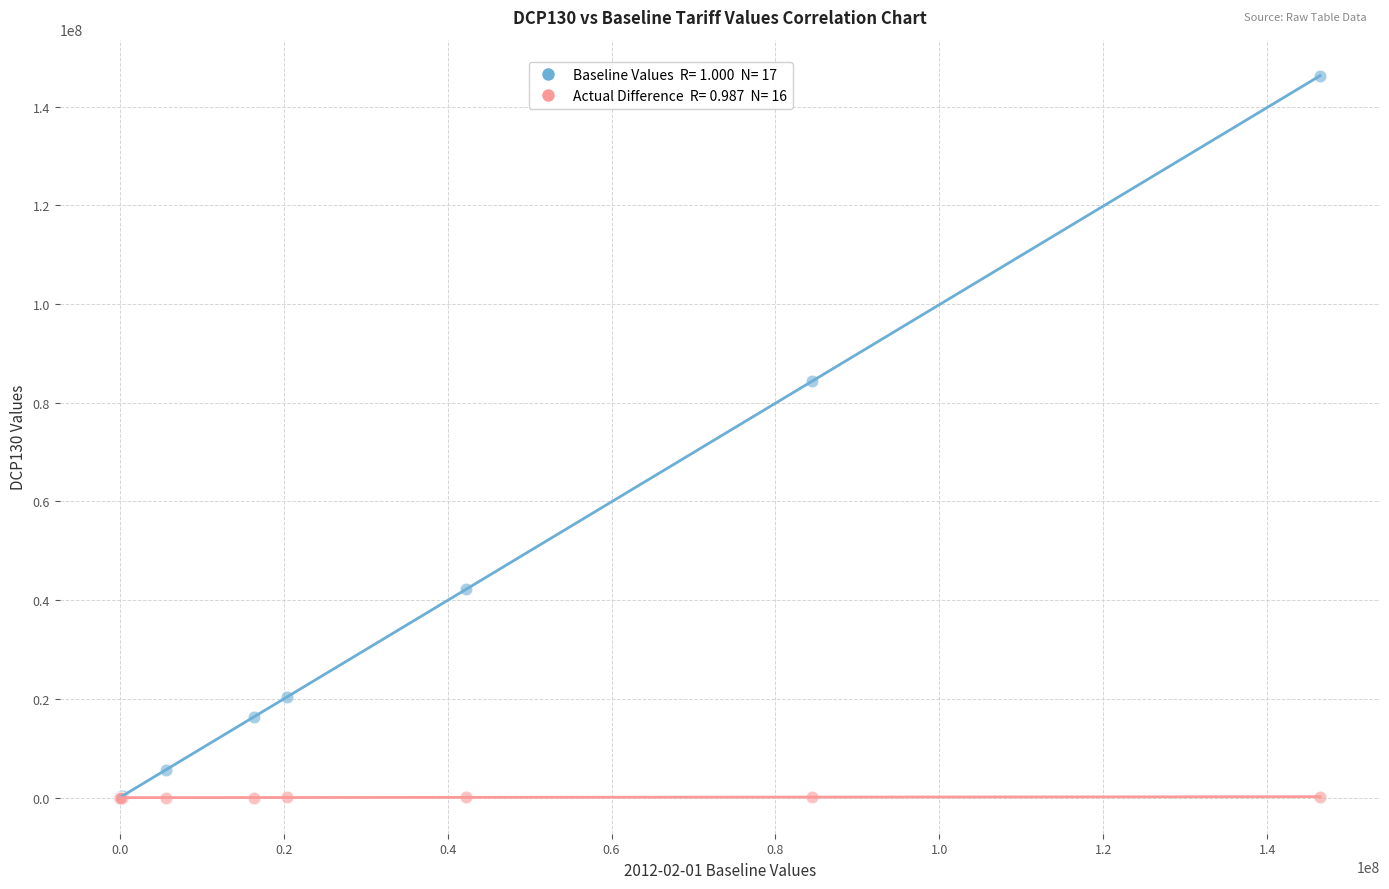

Across all series, what Y value is closest to 73108148?

84415822.6